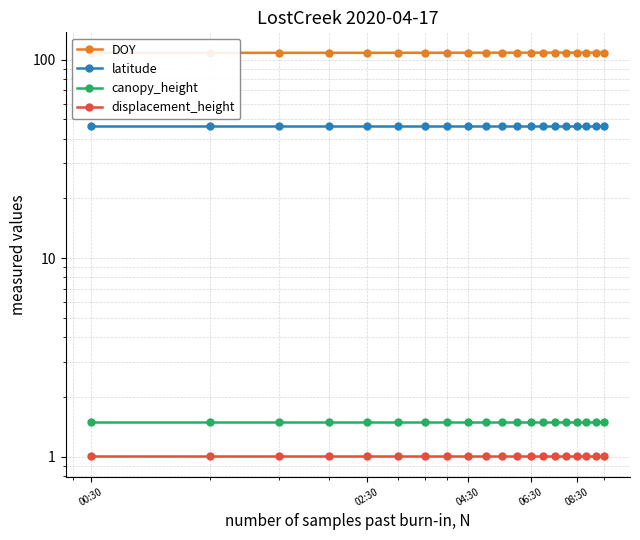

Which category has the lowest value across all series?

00:30